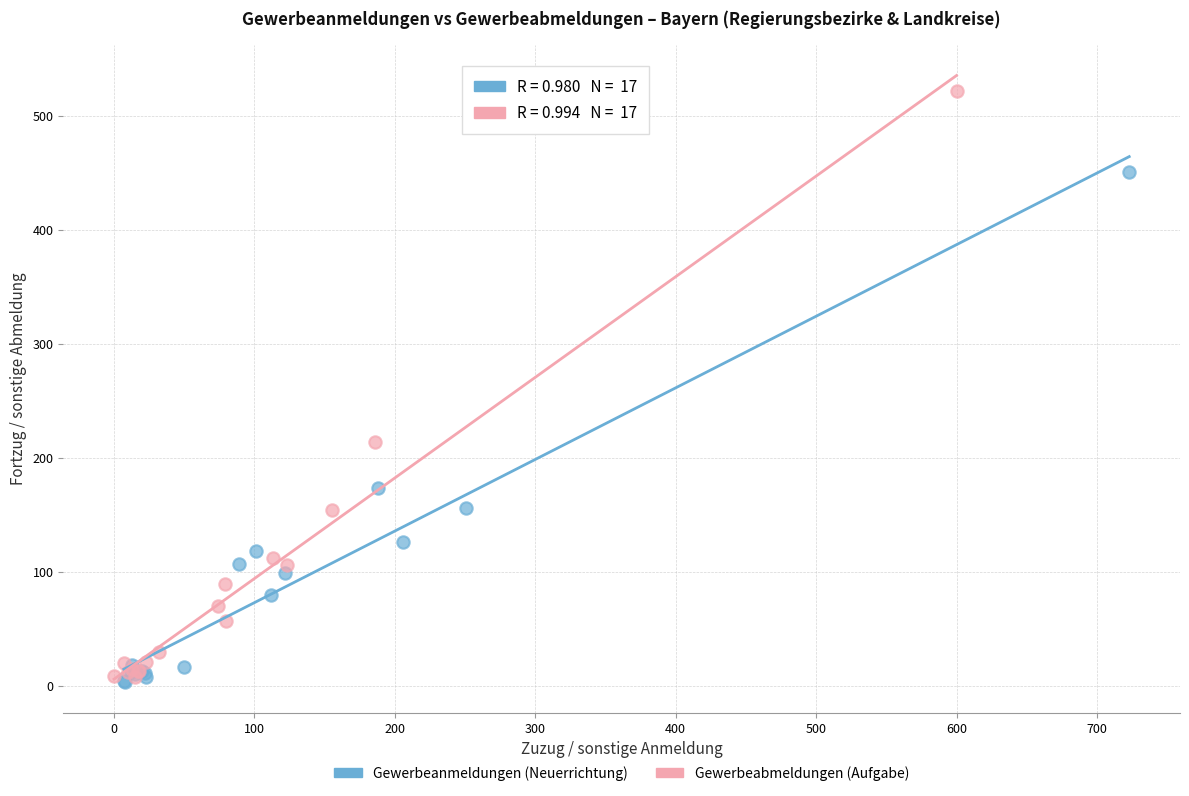

Which series has the widest spread of Y values?

Gewerbeabmeldungen (Aufgabe)